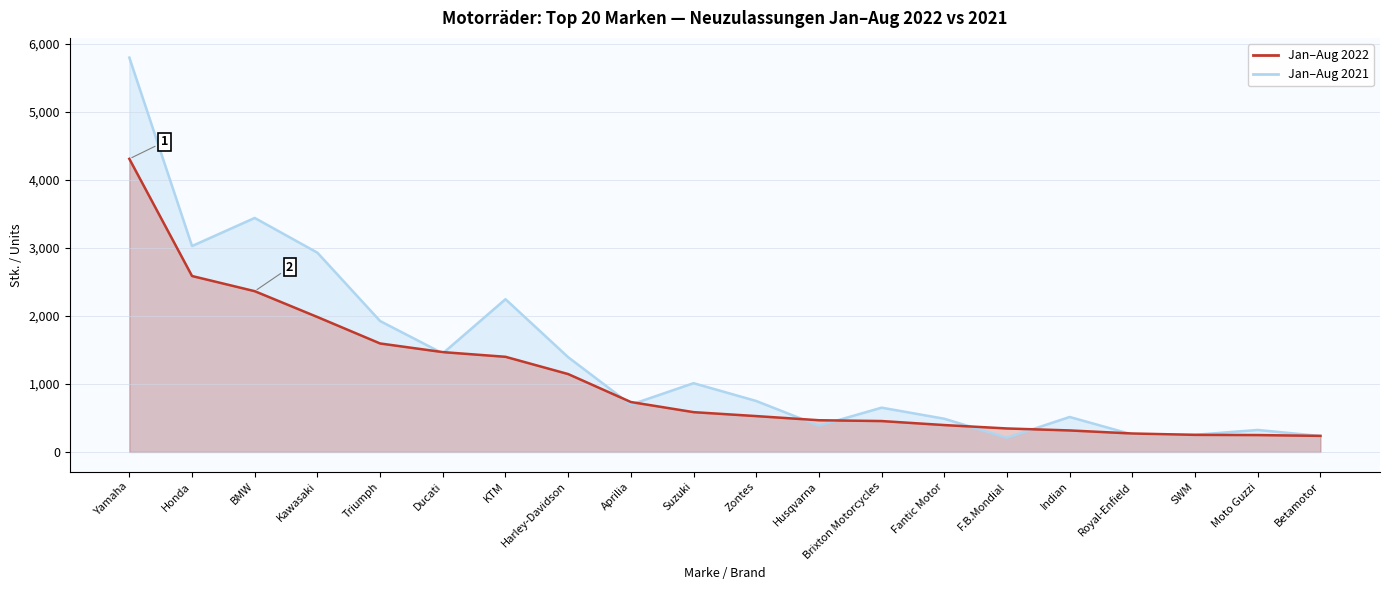

Which label corresponds to the largest value in the chart?

Yamaha